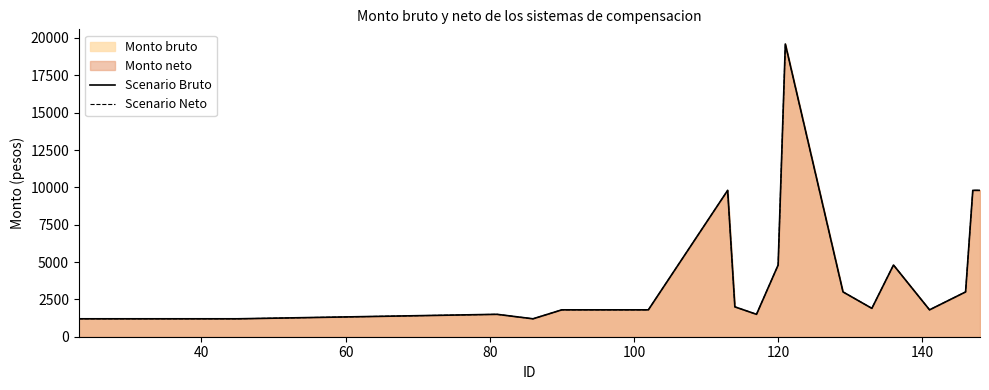

At how many categories does at least one series exceed 4242?

6